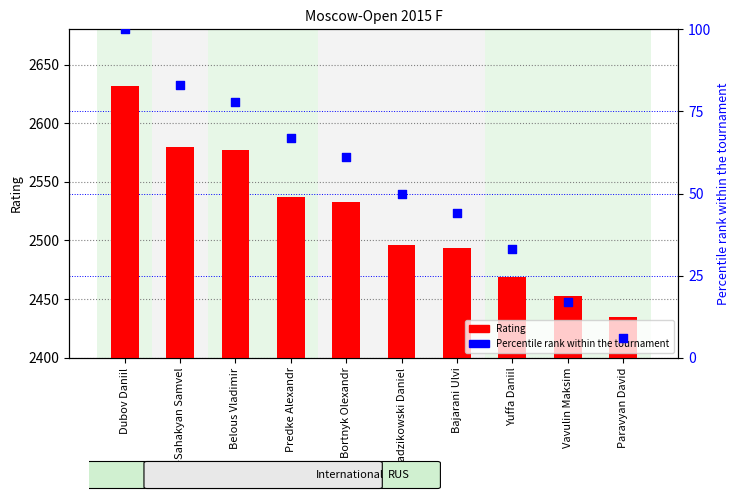

What are all the series names shown in the legend?

Rating, Percentile rank within the tournament